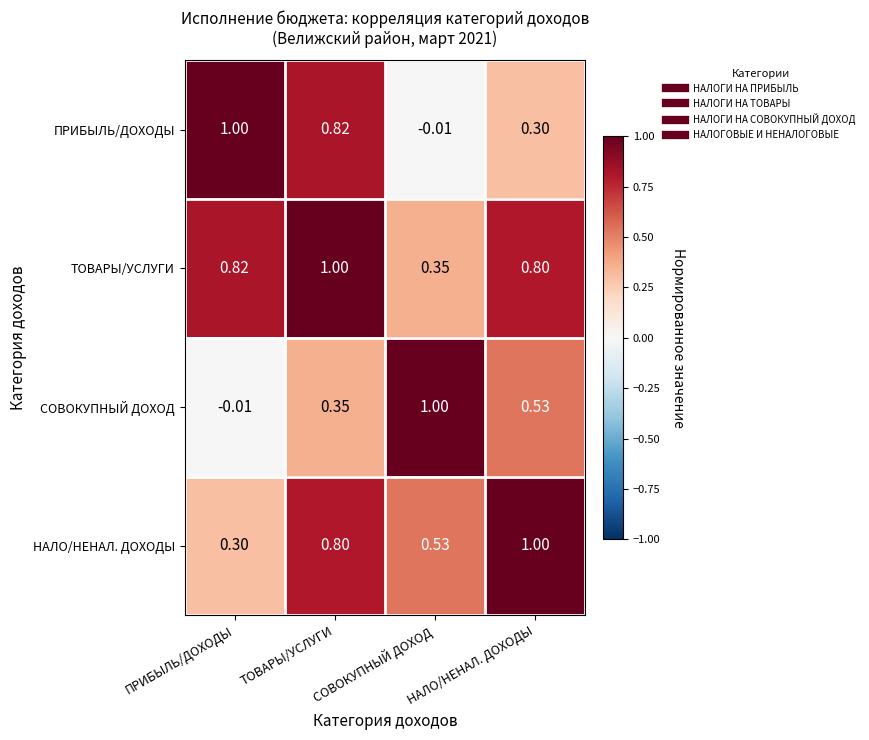

Where is НАЛО/НЕНАЛ. ДОХОДЫ nearest to the value 0?

ПРИБЫЛЬ/ДОХОДЫ